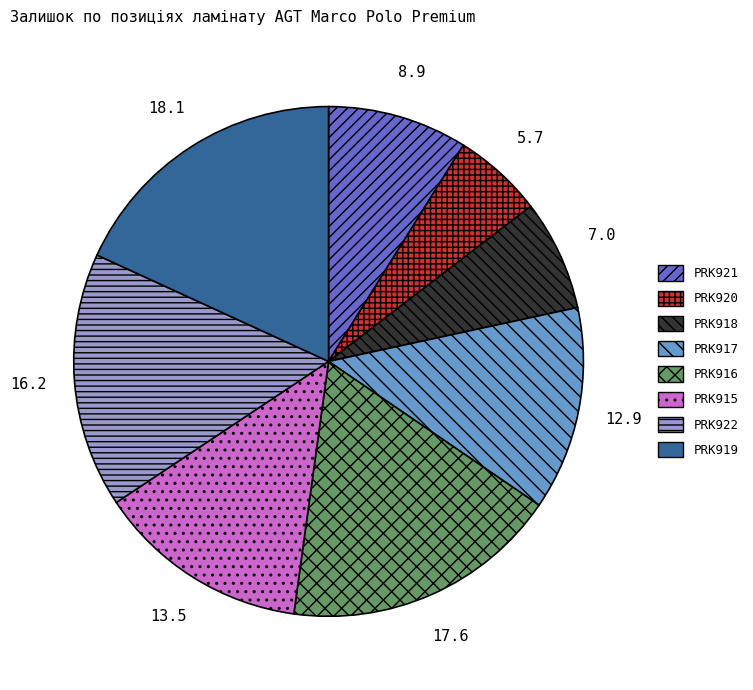

Rank the categories by value from lowest to highest.

PRK920, PRK918, PRK921, PRK917, PRK915, PRK922, PRK916, PRK919